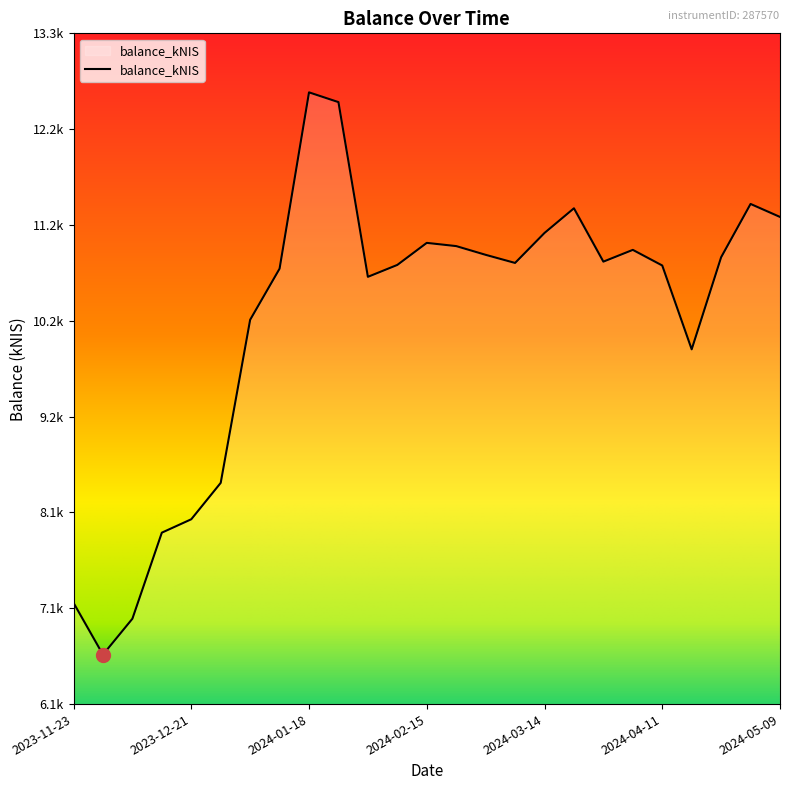

How many interior local valleys (lower than both neighbors) does the data have?

5